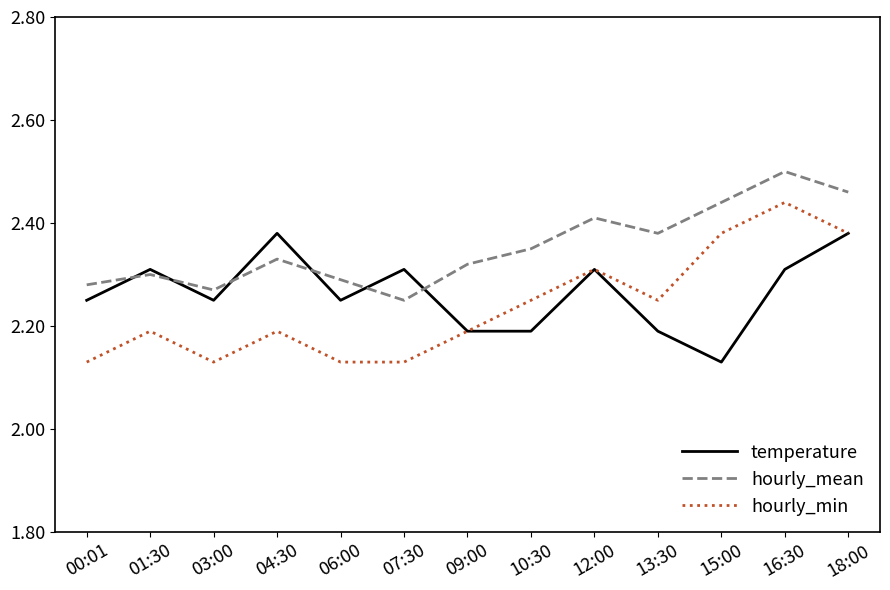

True or false: hourly_mean and hourly_min cross at least once.

False